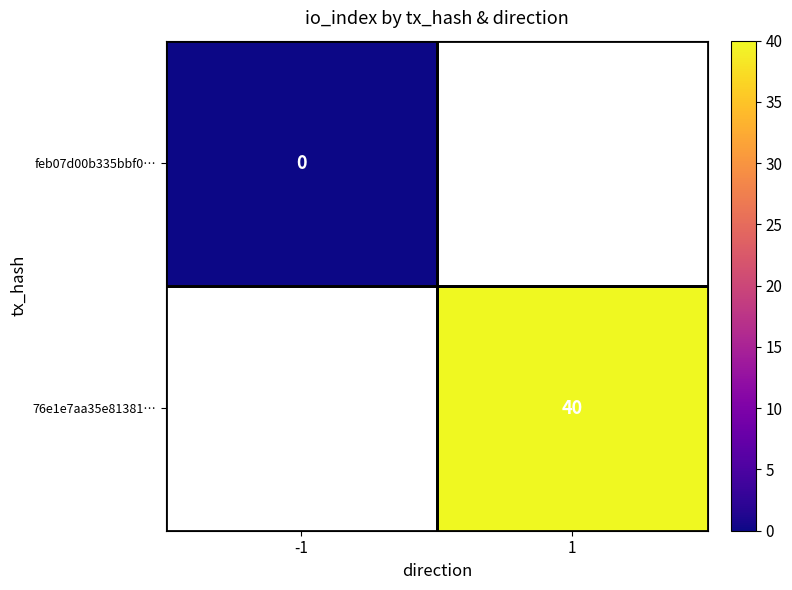

The value of 76e1e7aa35e81381… at 1 is 40. True or false?

True